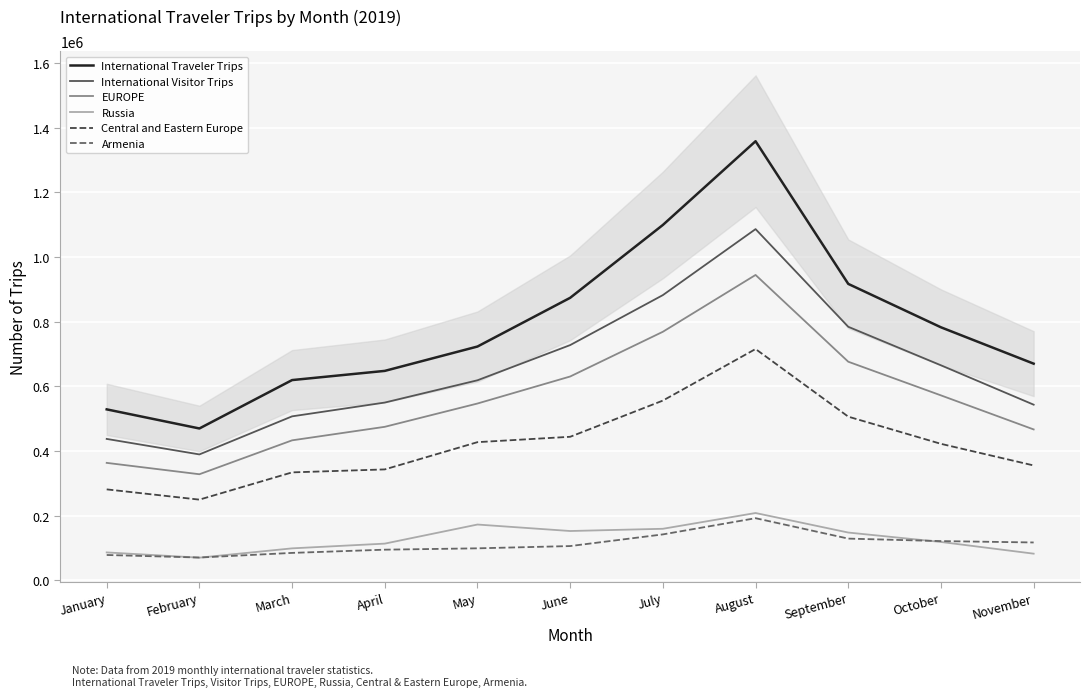

Where does the EUROPE series first go above 546793?

June